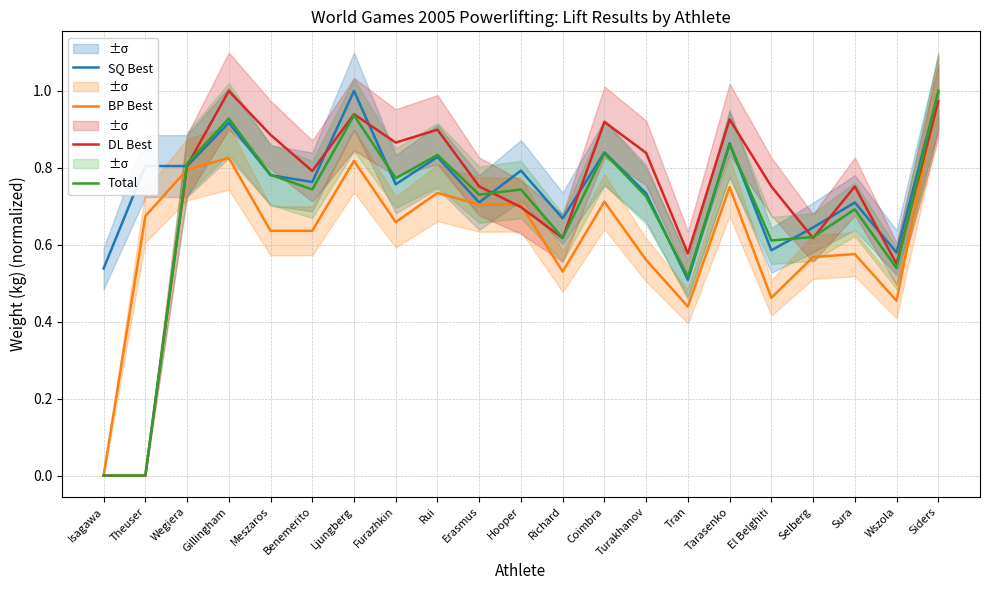

The BP Best series shows 0.7 at Hooper. True or false?

True